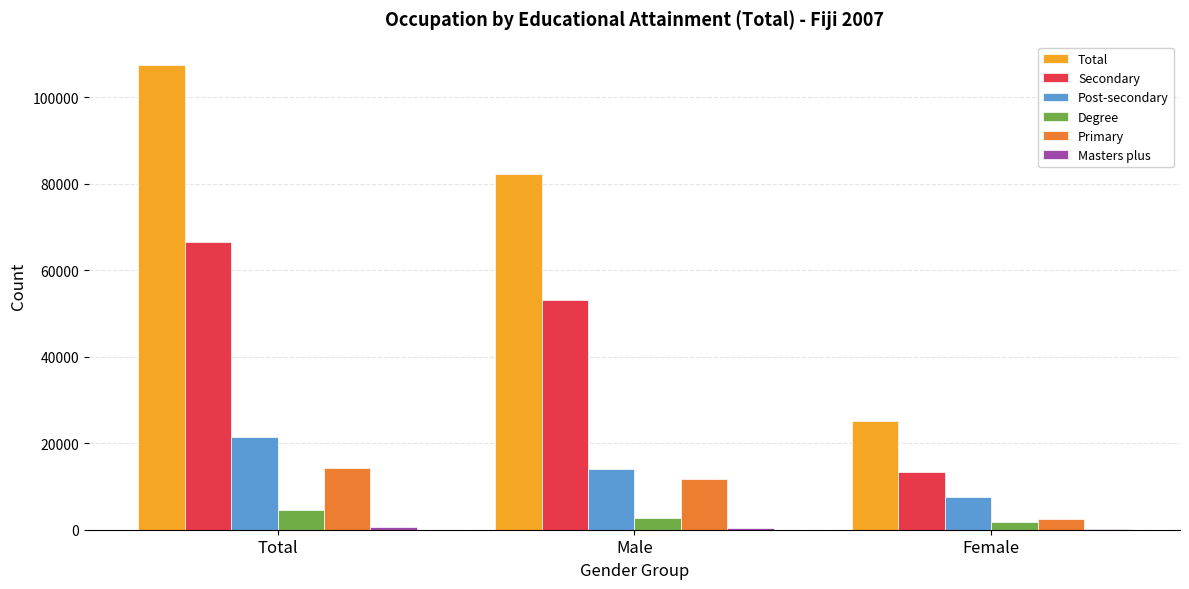

Which series has the largest total across all categories?

Total